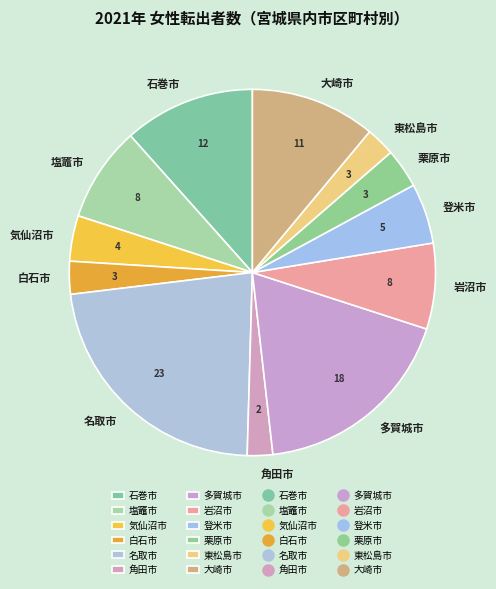

Which slice is the largest?

名取市